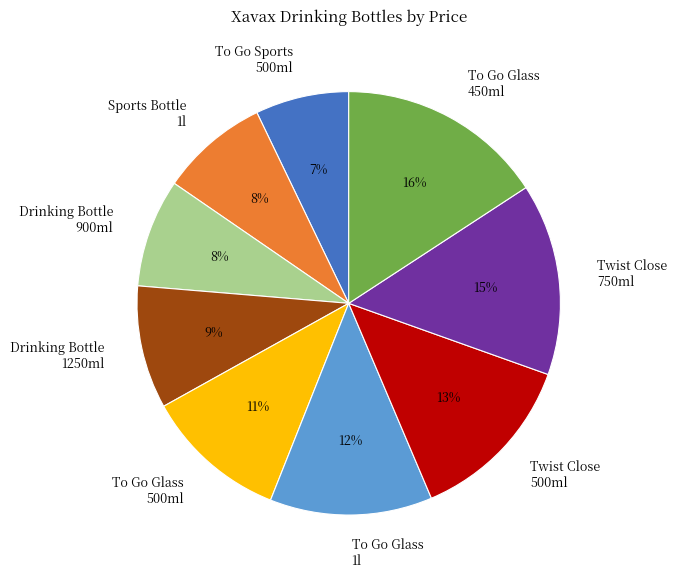

How many segments does this pie chart have?

9